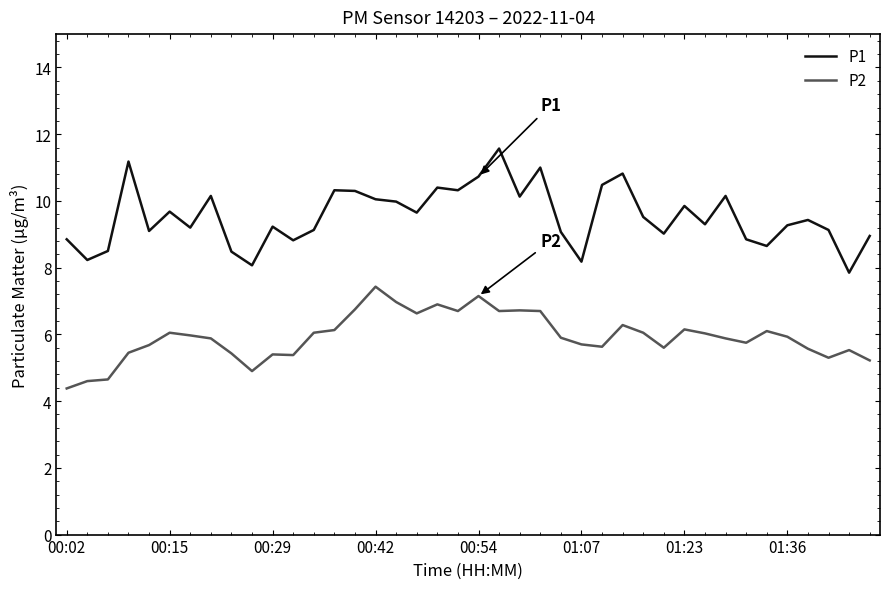

Rank the series by their maximum value, from highest to lowest.

P1, P2